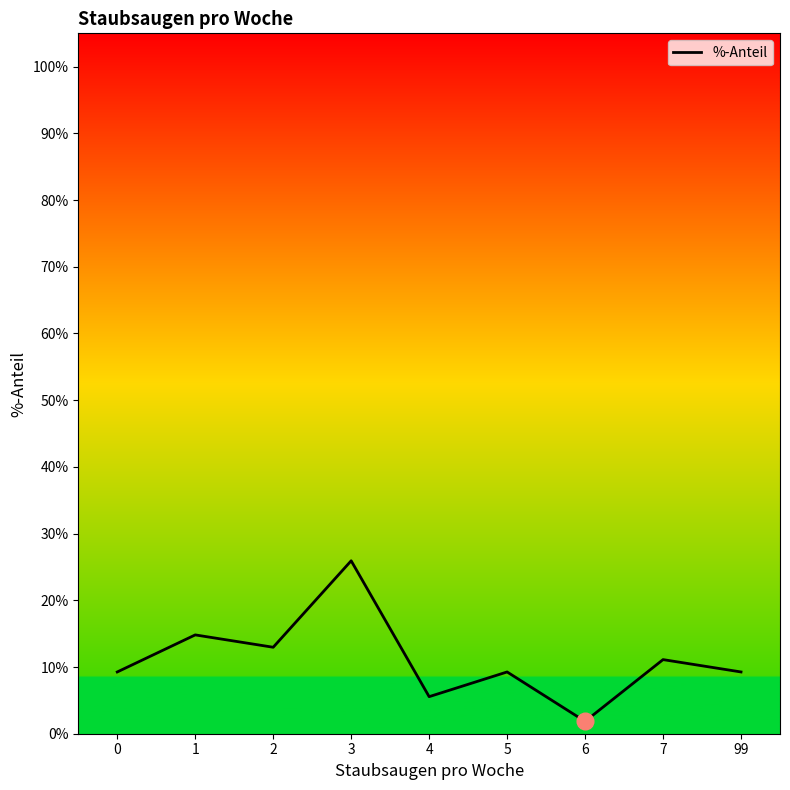

What is the difference between the maximum and minimum values?

0.2